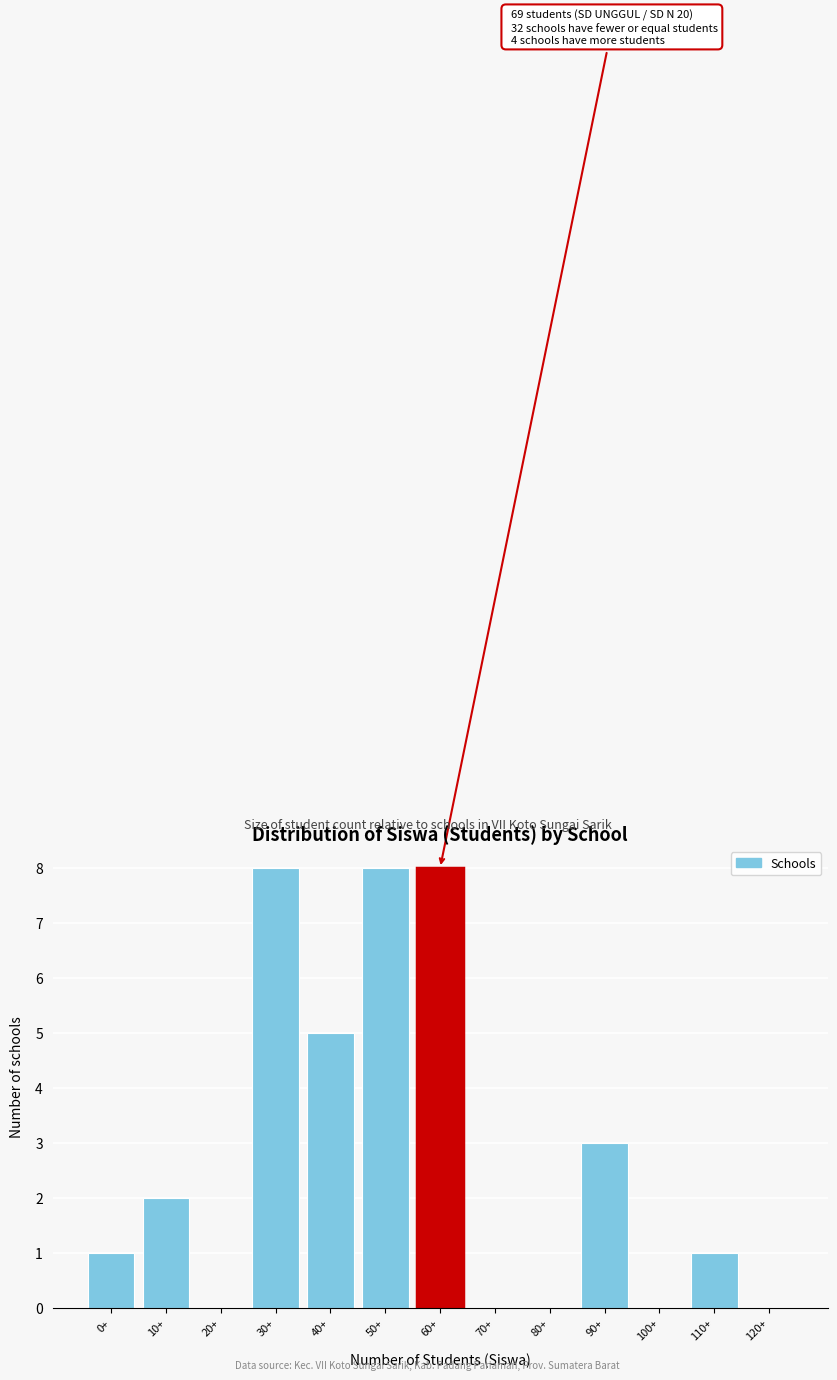

Reading left to right, list all the values displayed in this chart.

0+=1	10+=2	20+=0	30+=8	40+=5	50+=8	60+=8	70+=0	80+=0	90+=3	100+=0	110+=1	120+=0